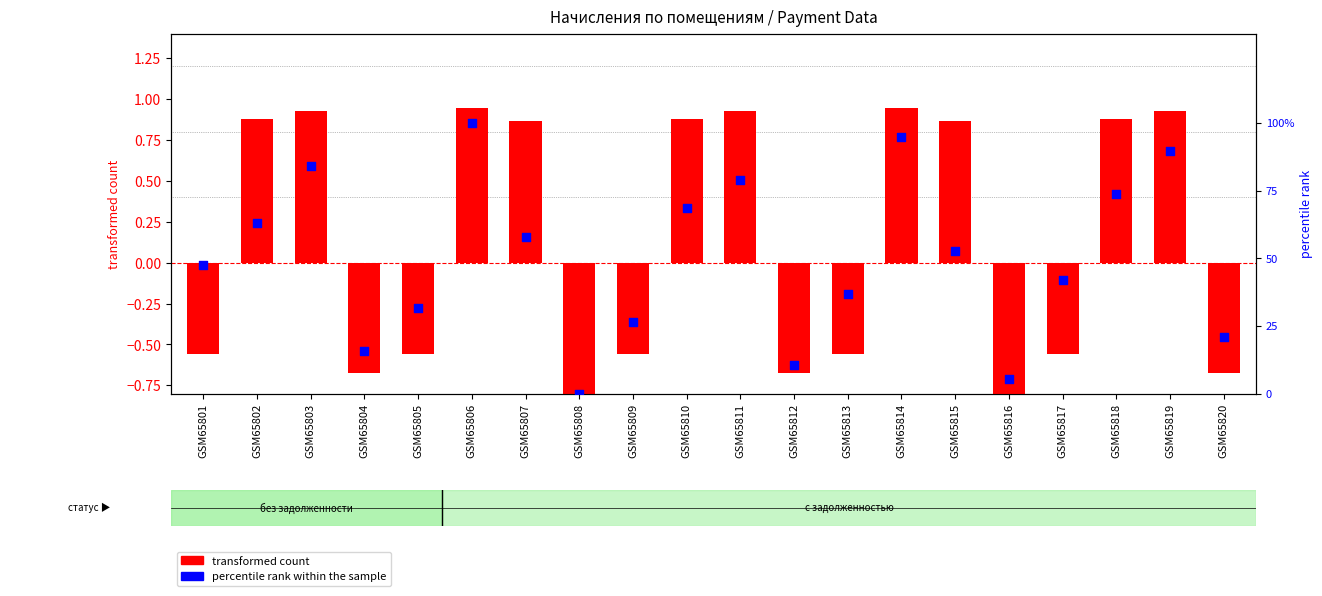

Which series has the largest total across all categories?

percentile rank within the sample